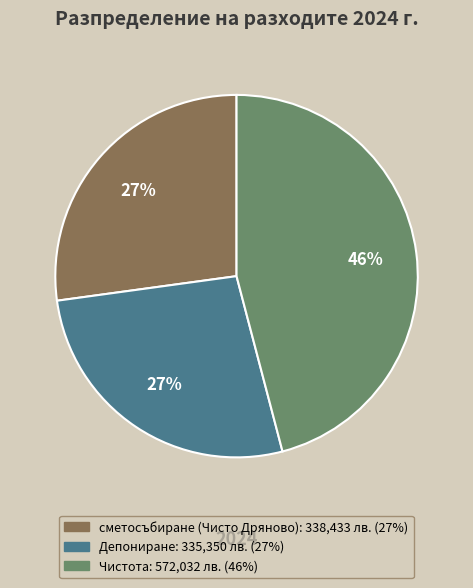

To the nearest percent, what percentage of the pie is Депониране?

27%